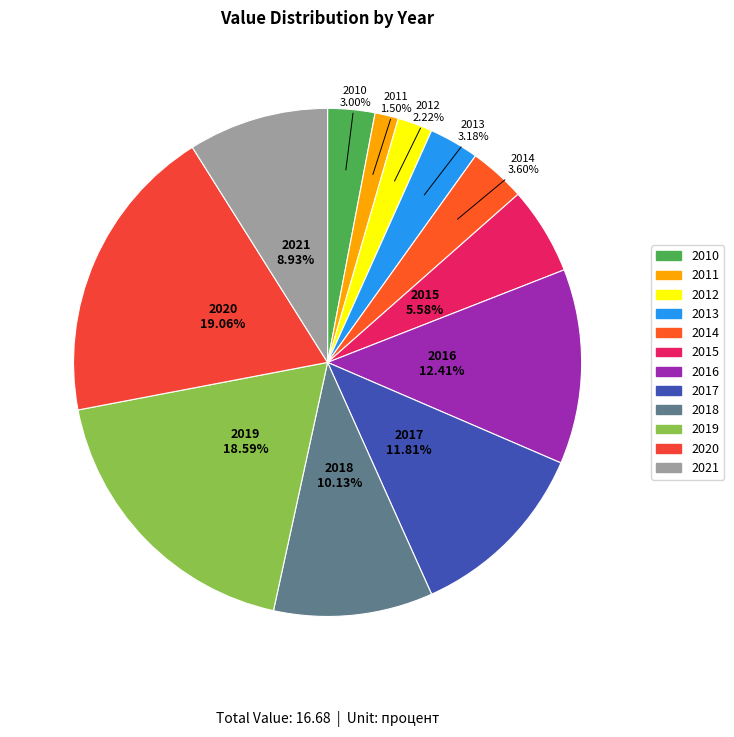

Which category has the smallest portion of the pie?

2011